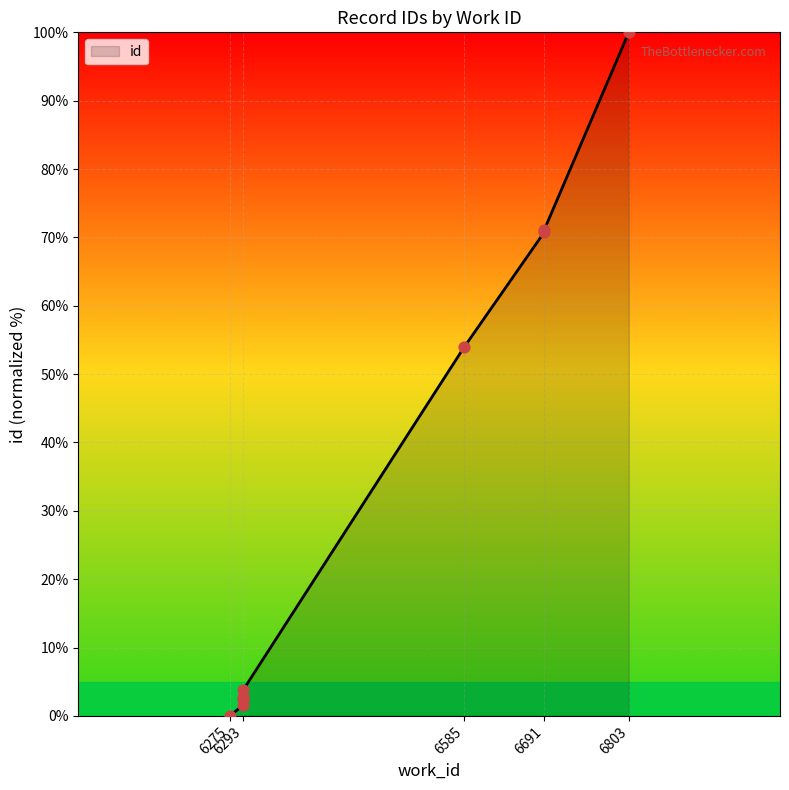

What is the ratio of the value at 6691 to the value at 6293?

18.8